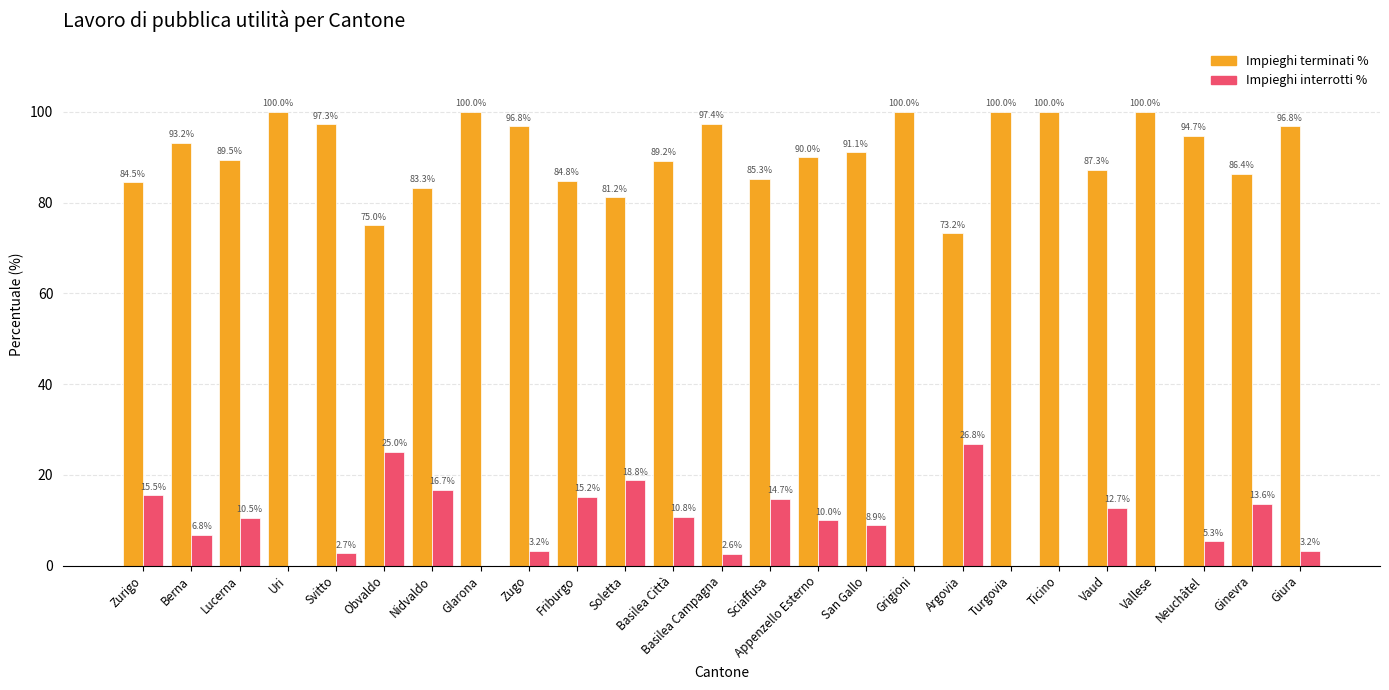

Is the value of Impieghi terminati % at Lucerna greater than the value of Impieghi interrotti % at Glarona?

Yes